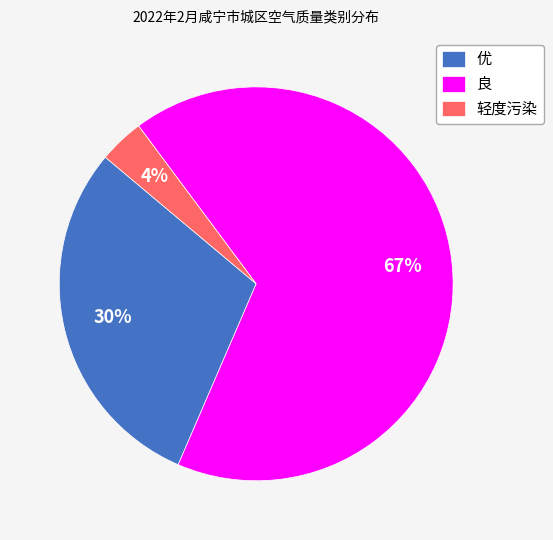

Is the sum of 良 and 轻度污染 greater than half?

Yes